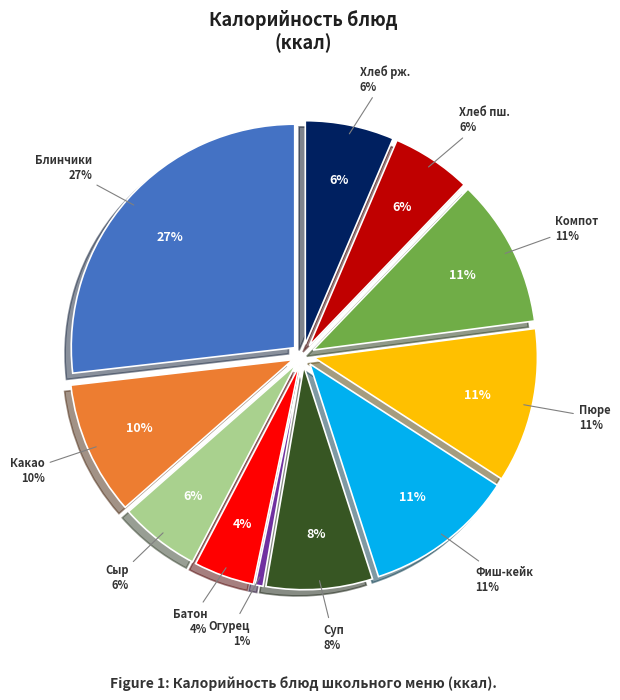

Rank the categories by value from highest to lowest.

Блинчики с фруктовой начинкой, Картофельное пюре, Фиш-кейк, Компот из смеси сухофруктов, Какао с молоком, Суп картофельный с макаронными изделиями, Хлеб ржано-пшеничный, Сыр (порциями), Хлеб пшеничный, Батон пектиновый, Огурец соленый